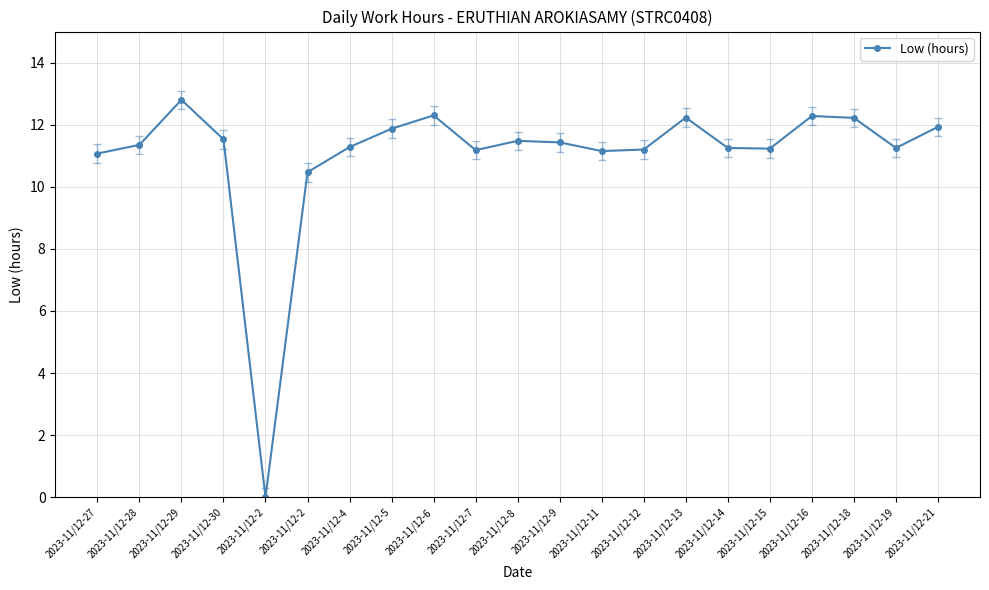

How many values are below 11?

2